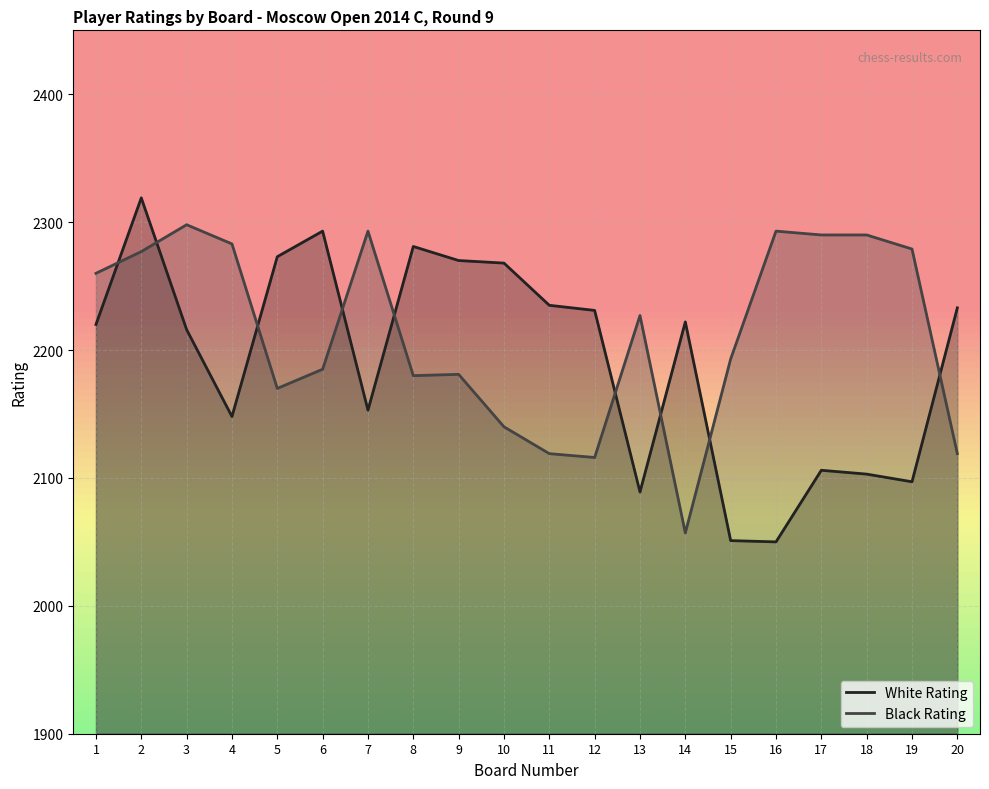

The White Rating series shows 1054 at 19. True or false?

False